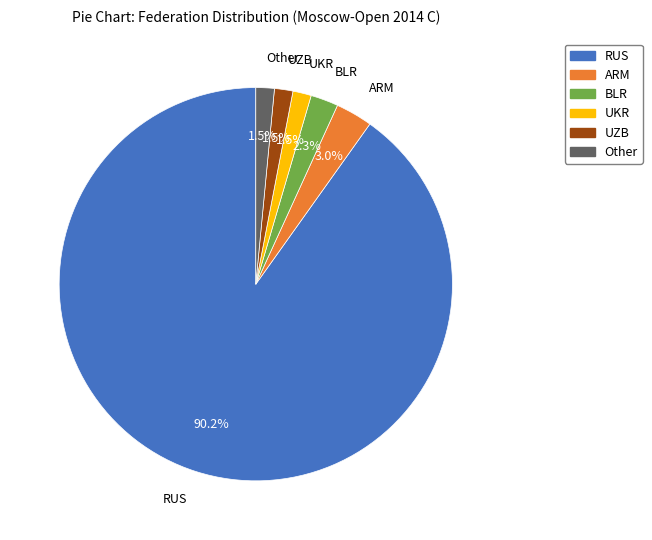

Count the number of slices in the pie.

6